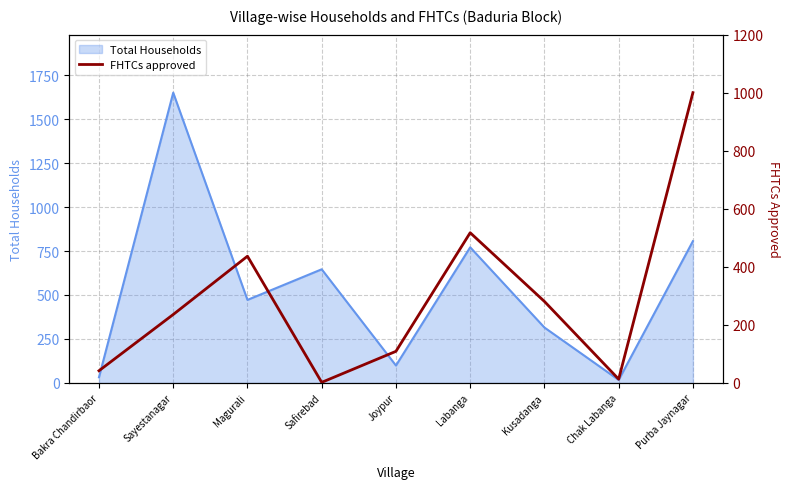

The Total Households series shows 472 at Magurali. True or false?

True